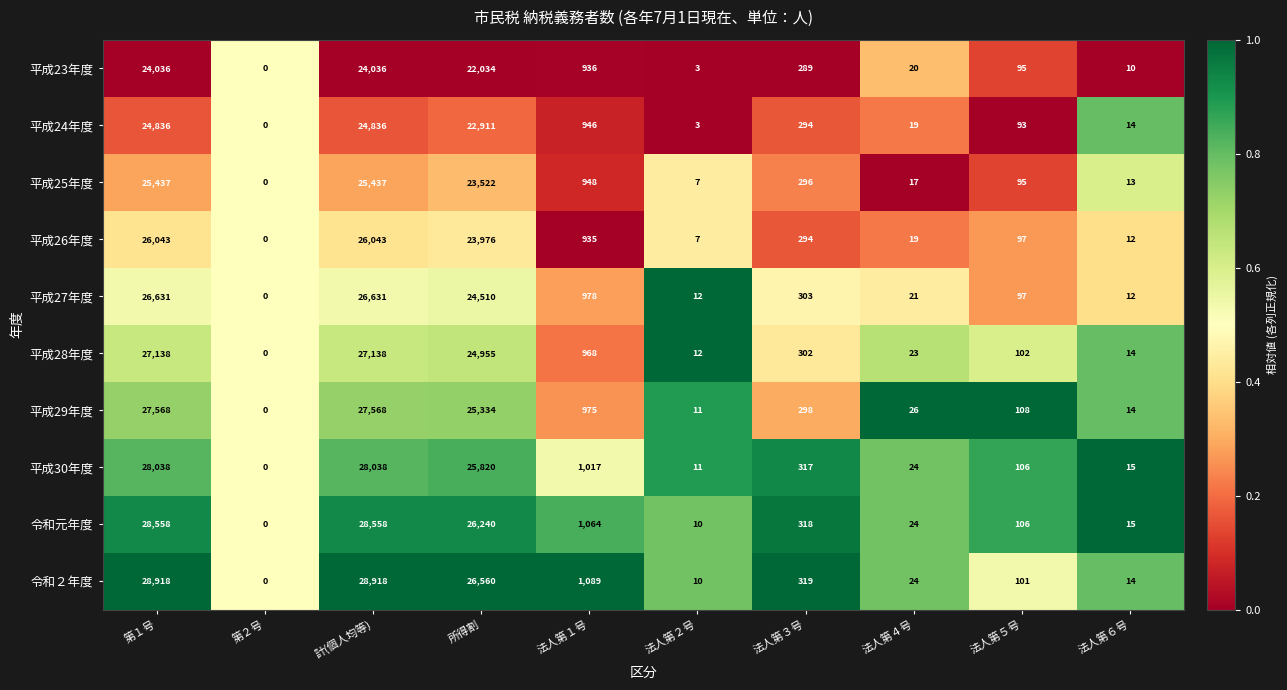

Which series changed the most between 所得割 and 法人第６号?

令和２年度